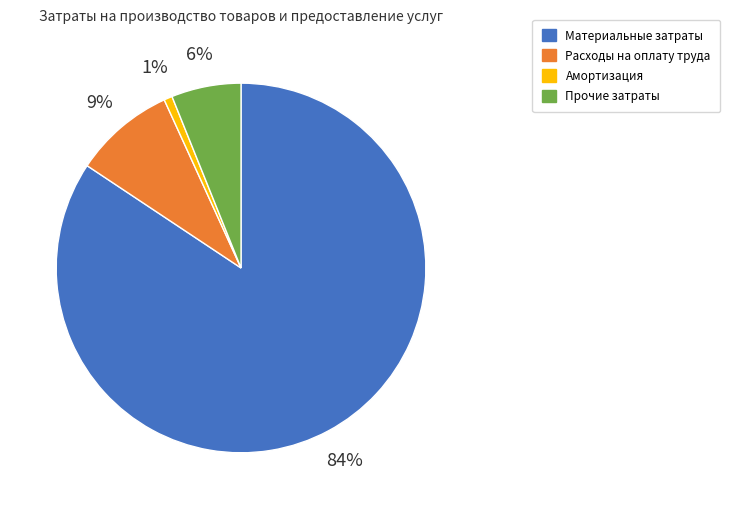

True or false: Прочие затраты accounts for 6% of the total.

True